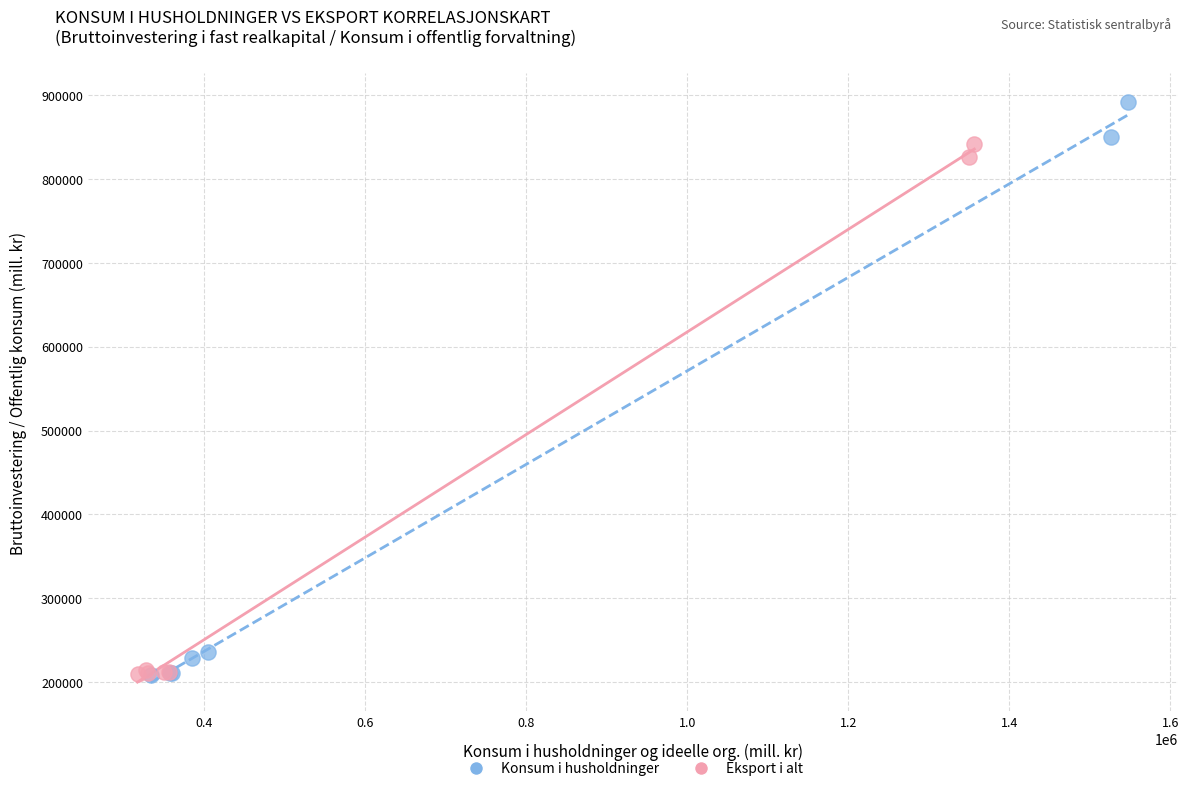

Which series has the largest Y range (max minus min)?

Konsum i husholdninger